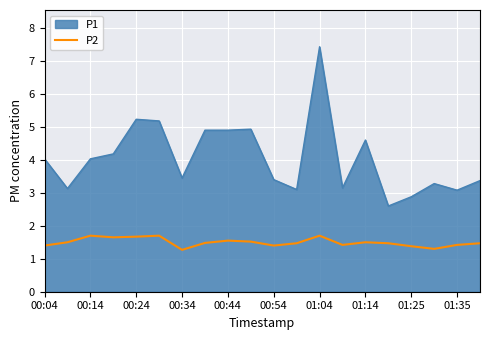

What is the difference between the P2 values at 00:24 and 00:34?

0.4